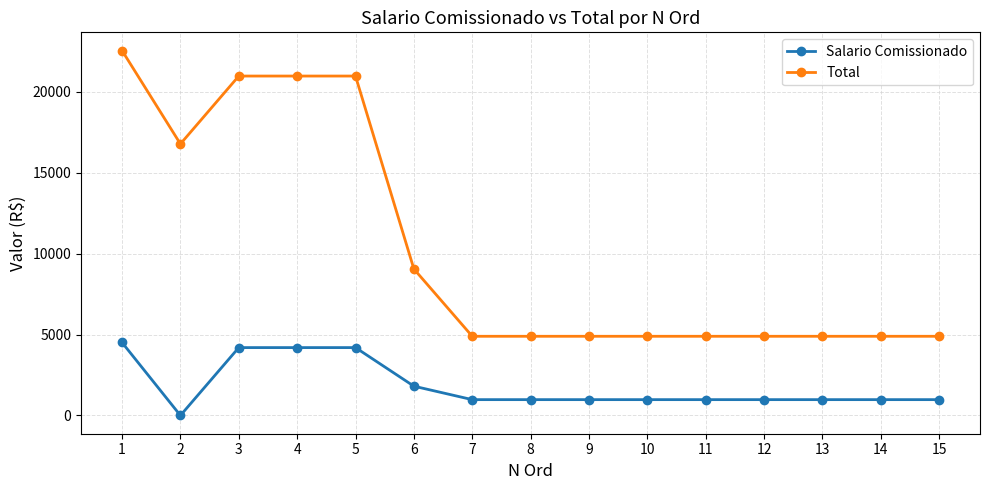

Which category has the lowest value in the Salario Comissionado series?

2